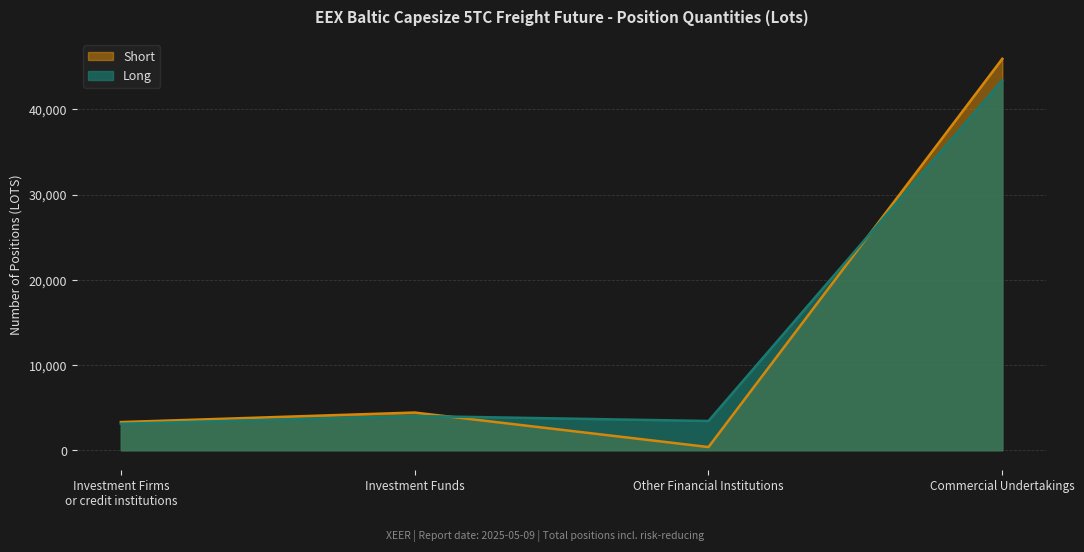

What is the total value across all series at Commercial Undertakings?

89351.3